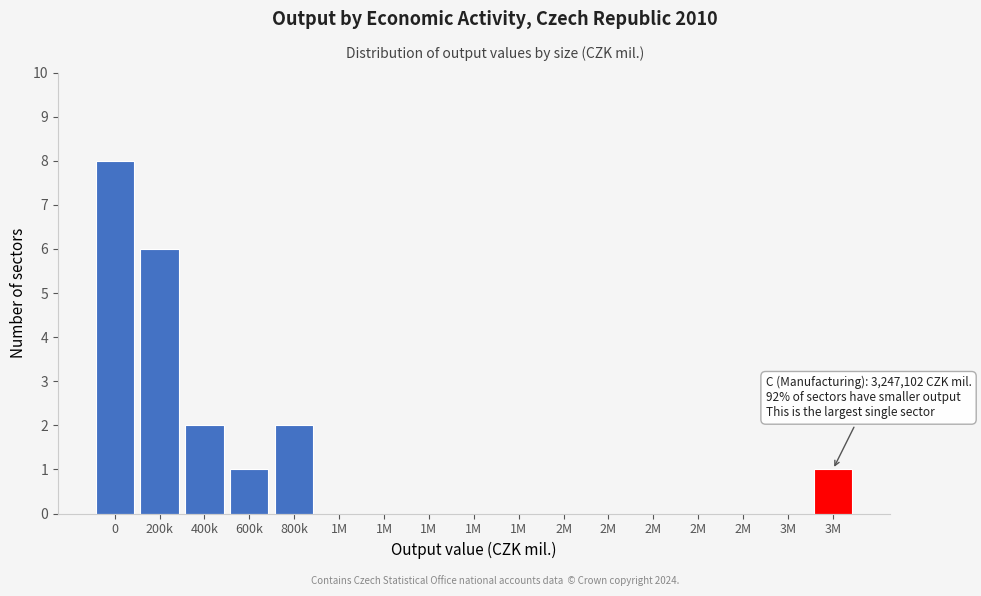

How many series are shown in this chart?

1